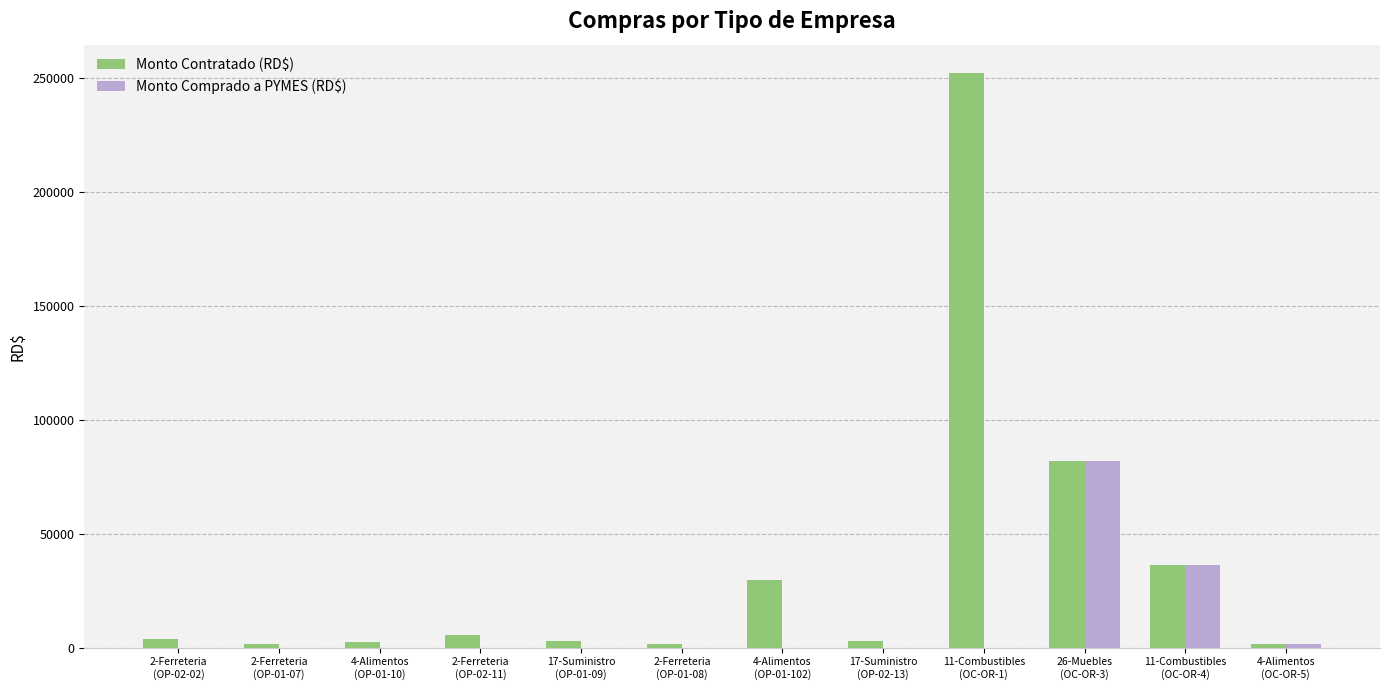

The Monto Comprado a PYMES (RD$) series shows 0.0 at 11-Combustibles
(OC-OR-1). True or false?

True